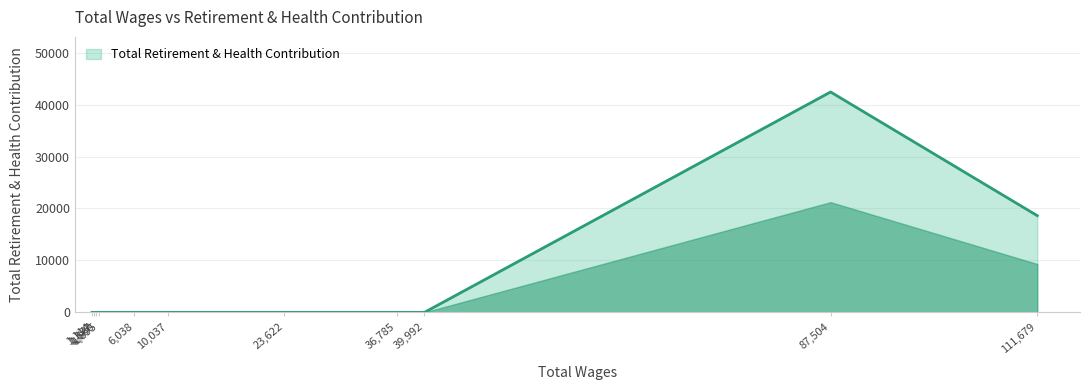

What is the difference between the maximum and minimum values?

42426